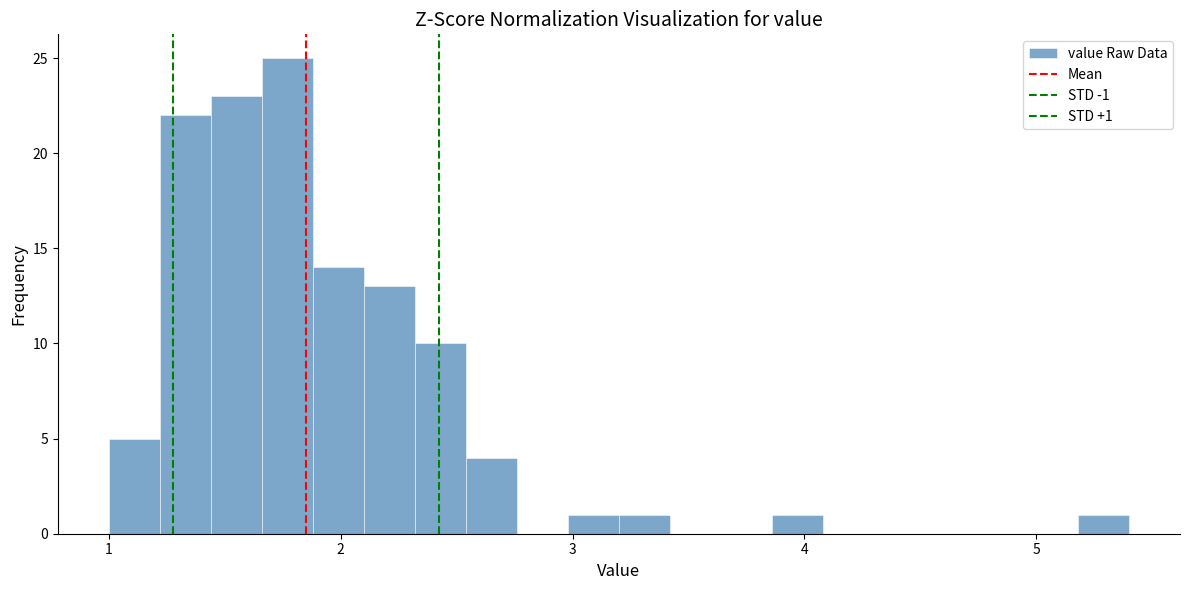

Around what value on the x-axis is the tallest bar? Give the approximate position of its centre, as read against the axis.

1.8